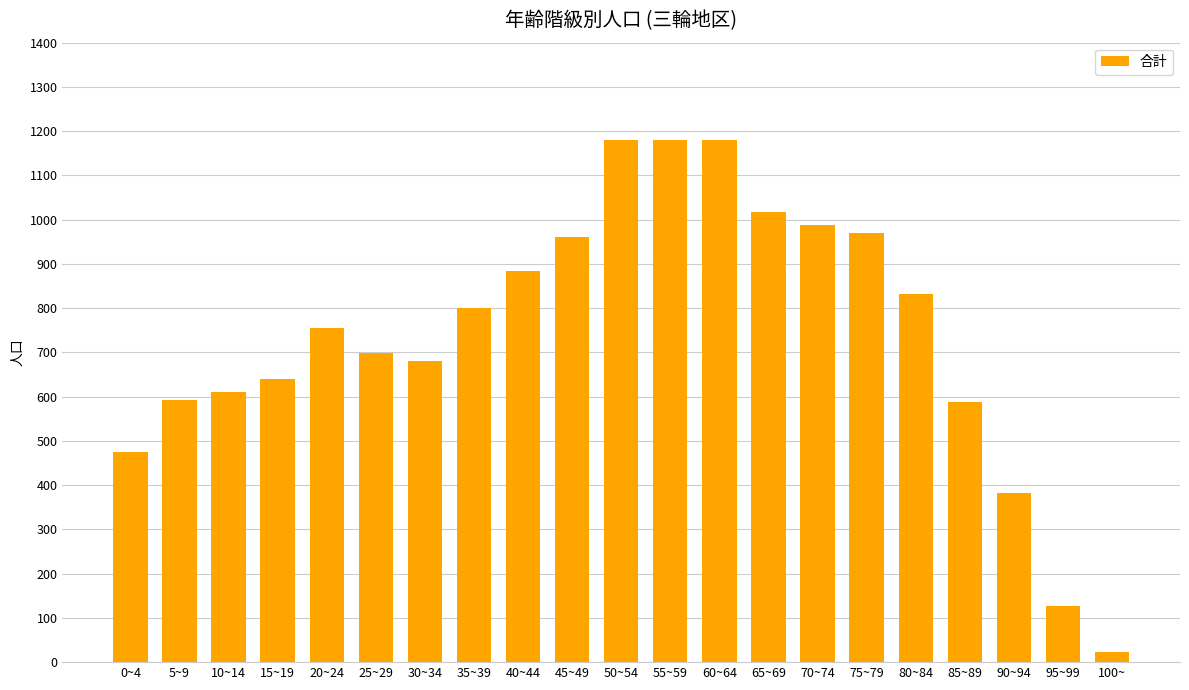

What is the difference between the second highest and second lowest values?

1053